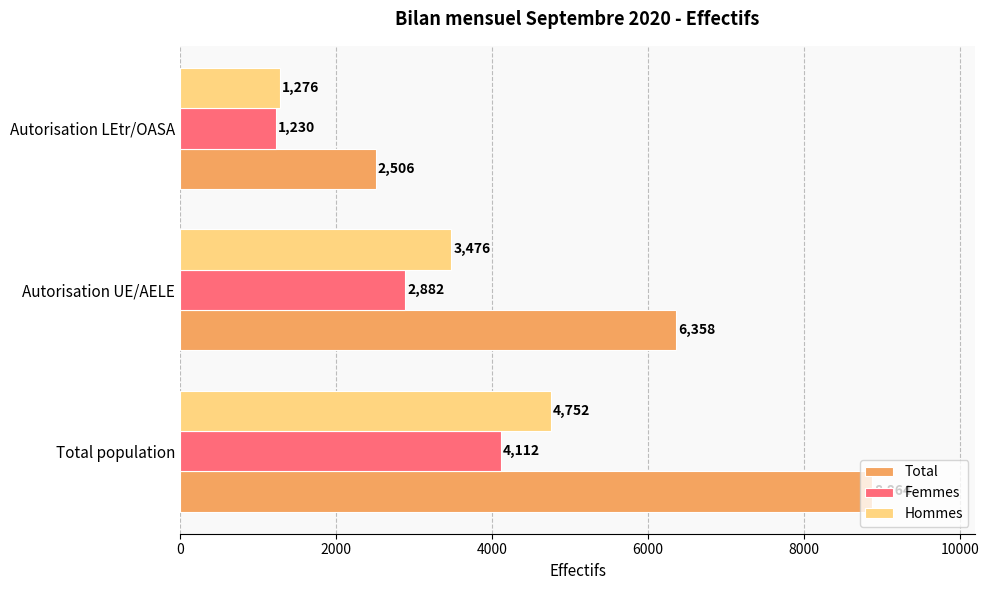

The Total series shows 6358 at Autorisation UE/AELE. True or false?

True